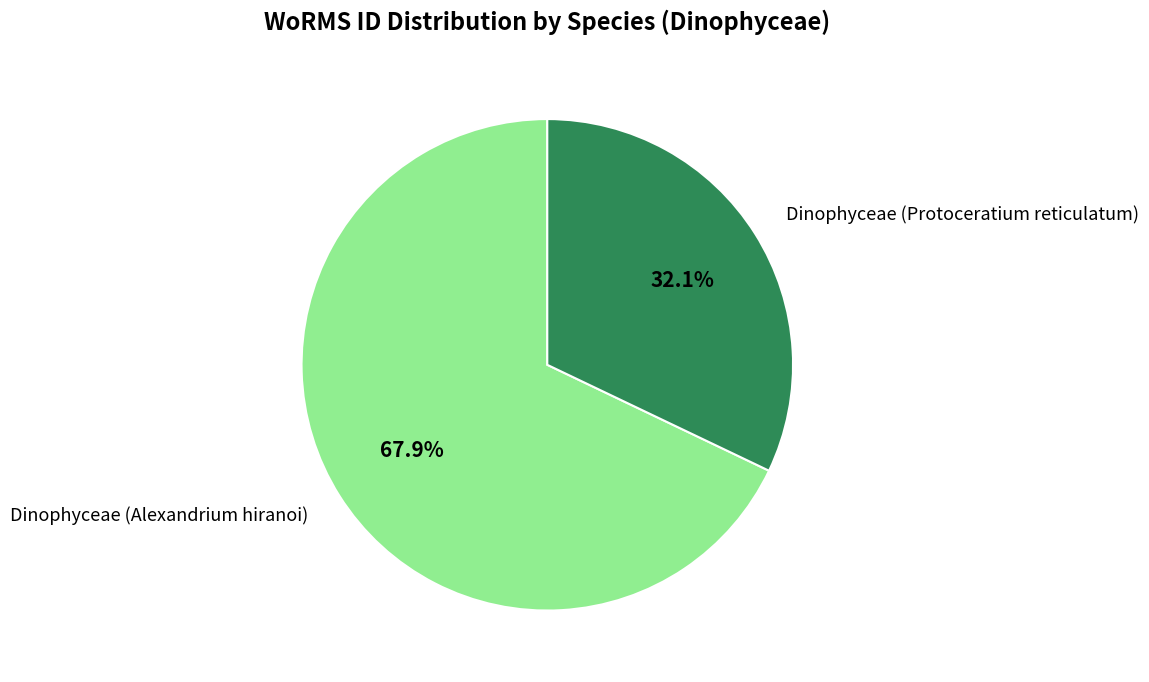

Which category has the smallest portion of the pie?

Dinophyceae (Protoceratium reticulatum)